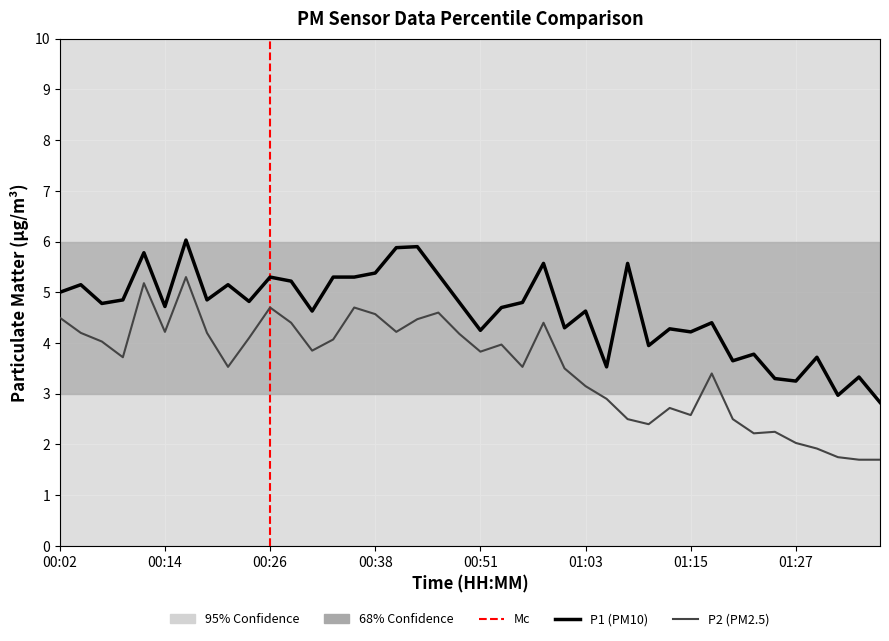

How many values in the P2 series are below 3?

13